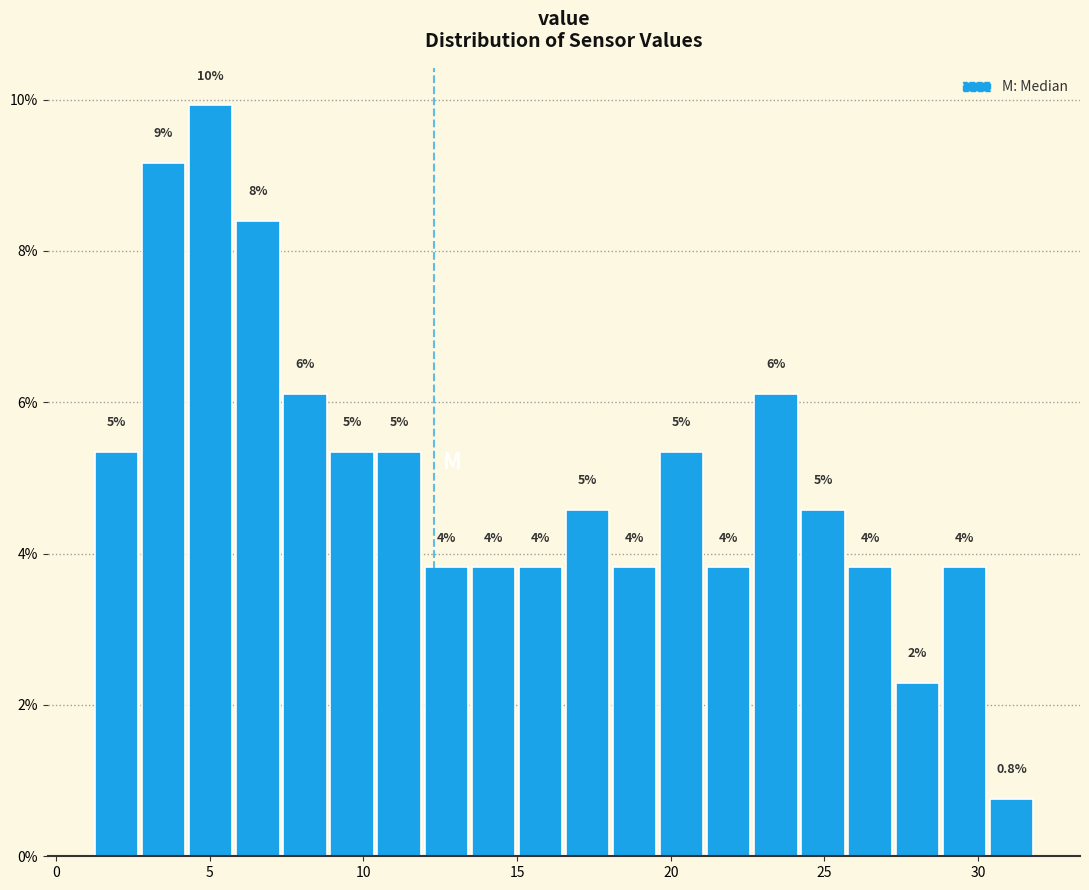

Read against the x-axis, roughly where is the centre of the tallest bar?

5.0